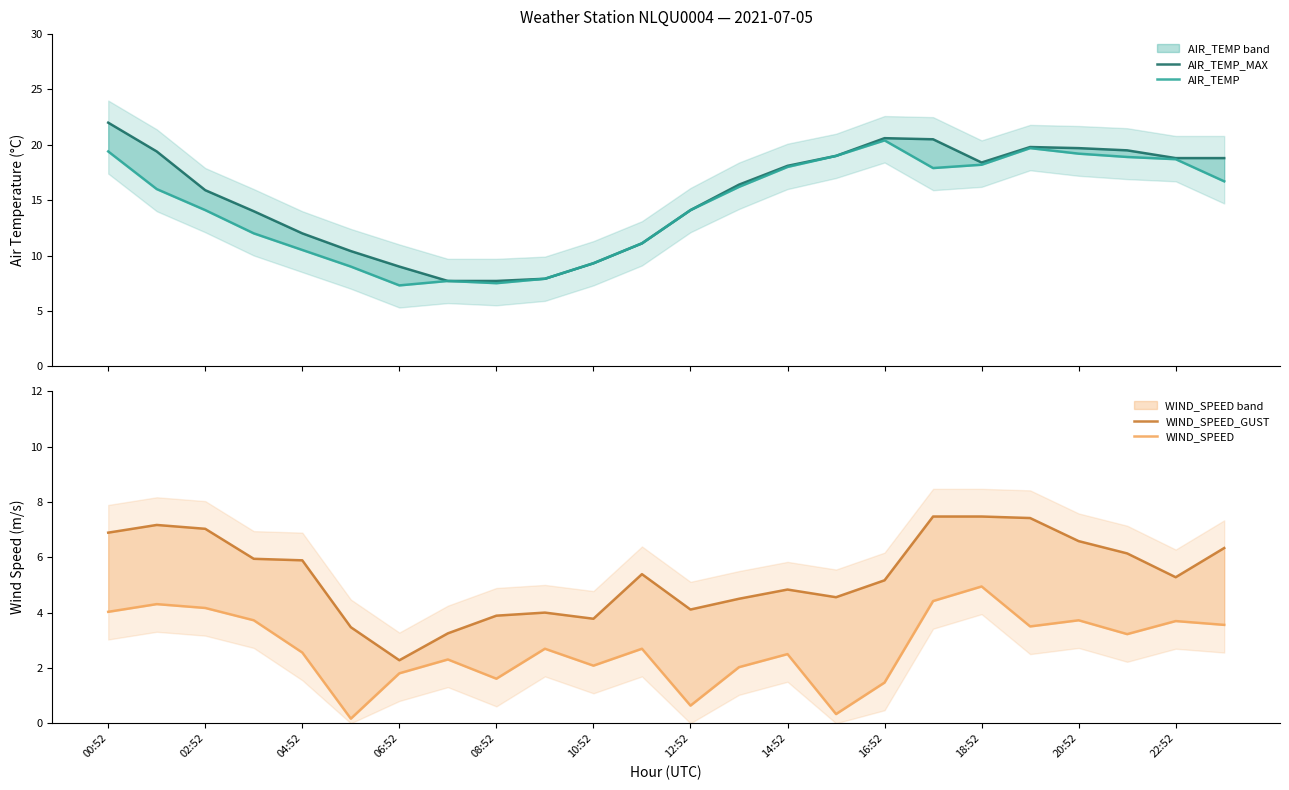

At which label does AIR_TEMP_MAX first exceed 18?

00:52